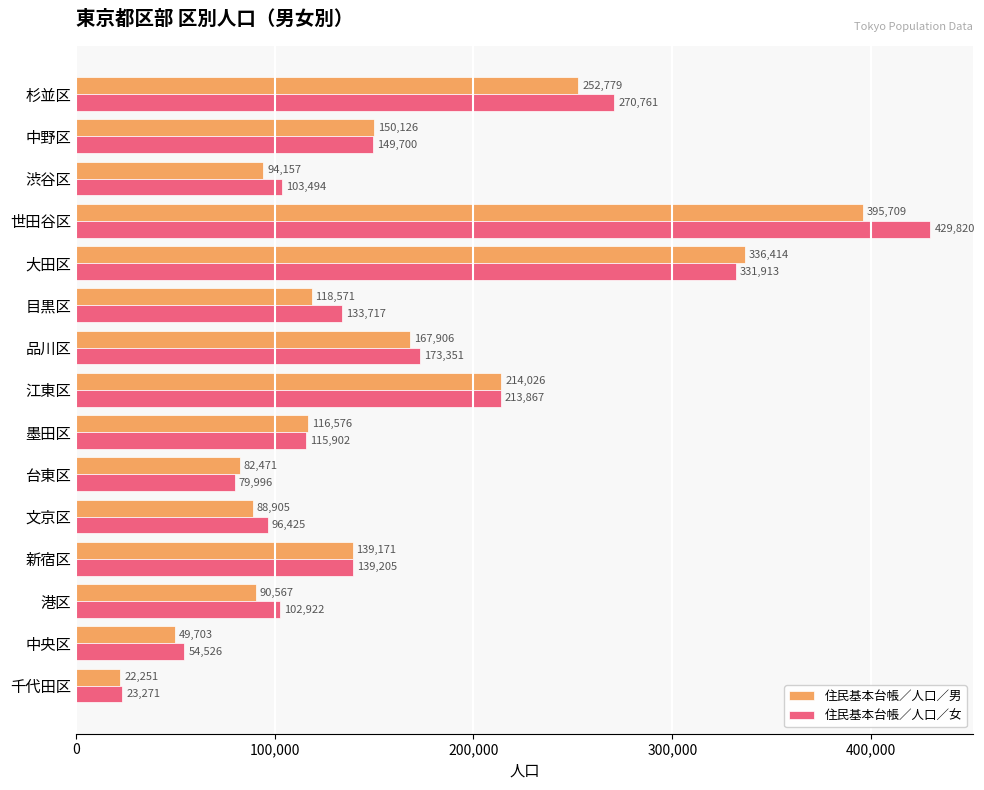

What is the difference between the highest and lowest values at 品川区?

5445